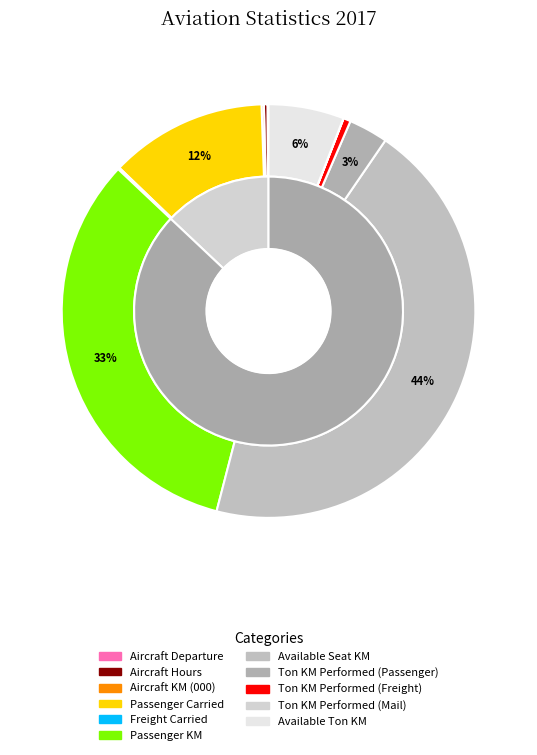

To the nearest percent, what is the difference between the largest and smallest slice percentages?

44%